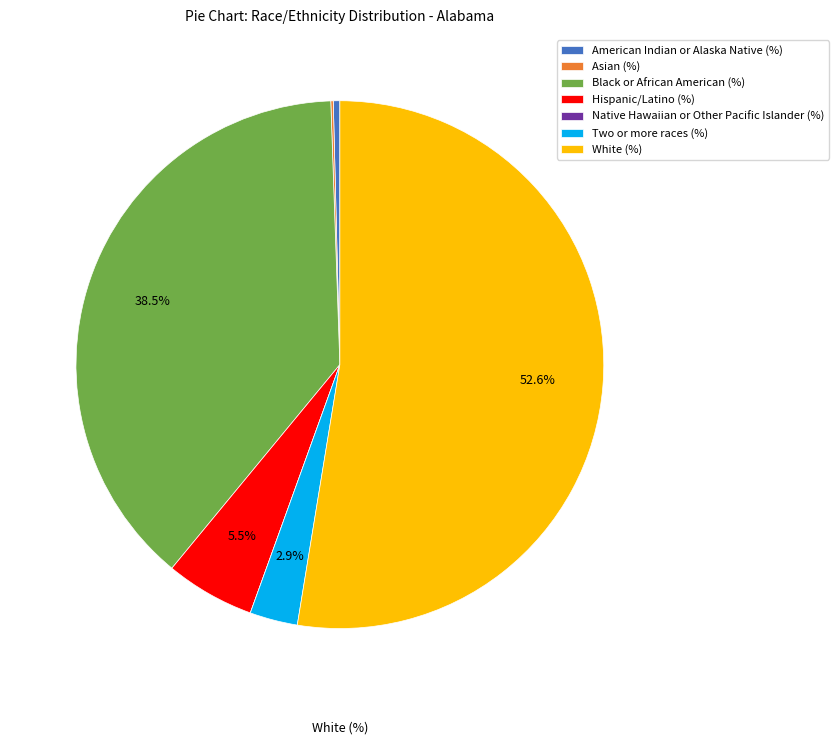

What percentage is NOT represented by Hispanic/Latino (%)?

94.5%